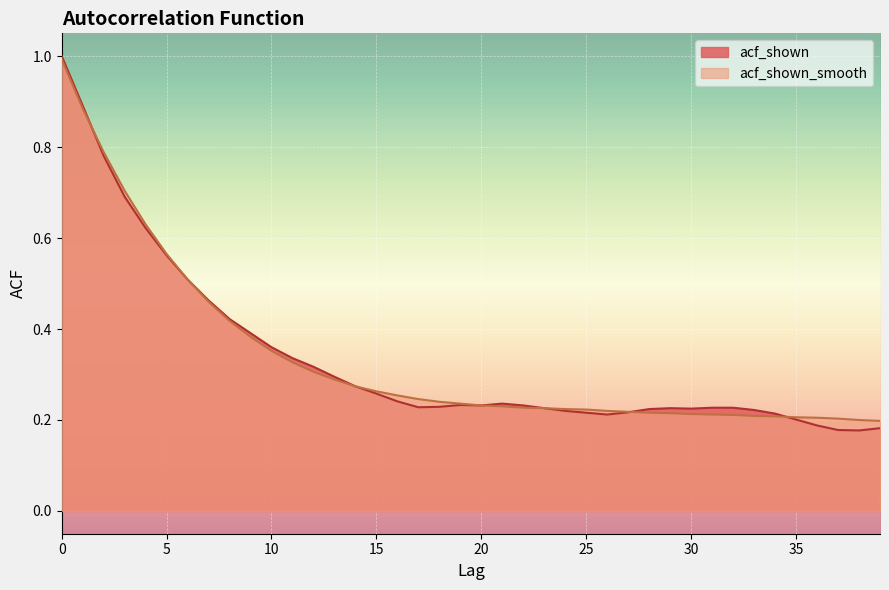

What is the difference between the maximum and second lowest values in the acf_shown series?

0.8